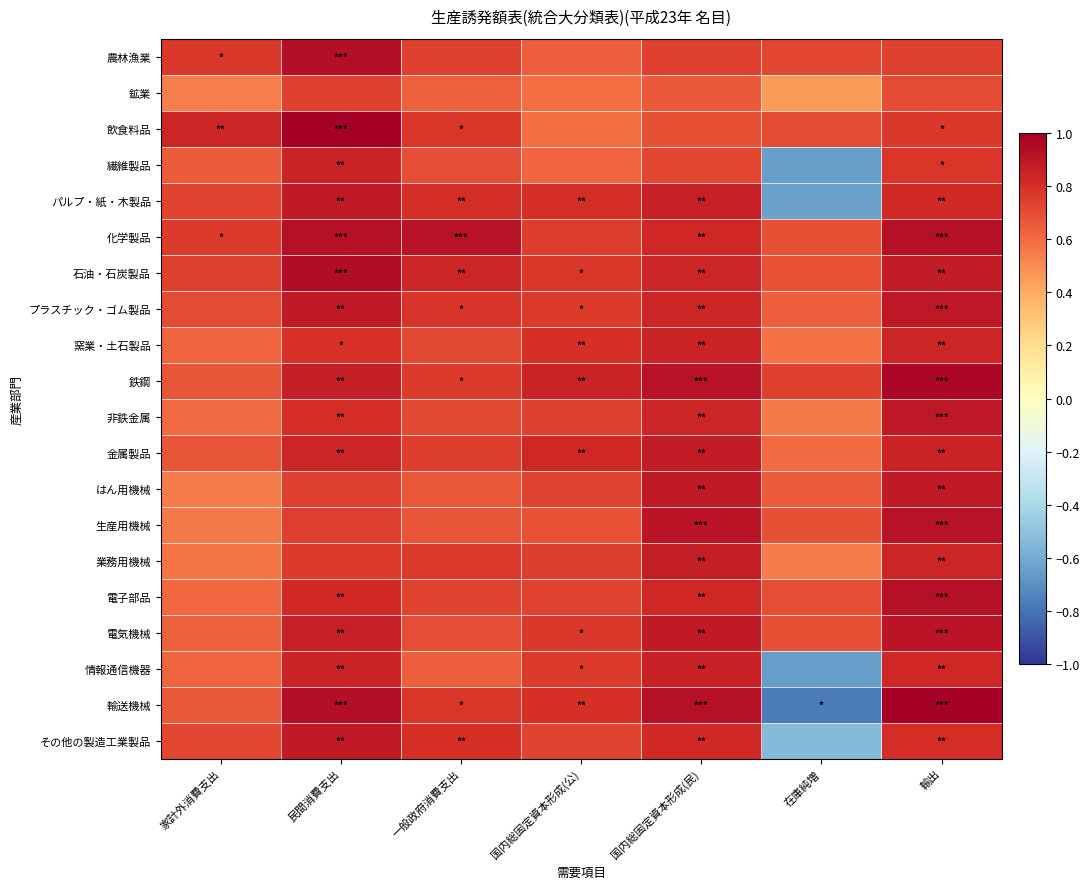

Rank the series at 国内総固定資本形成(公) from highest to lowest value.

鉄鋼, 金属製品, パルプ・紙・木製品, 輸送機械, 窯業・土石製品, 石油・石炭製品, 電気機械, プラスチック・ゴム製品, 情報通信機器, 化学製品, 業務用機械, 非鉄金属, 電子部品, その他の製造工業製品, はん用機械, 生産用機械, 農林漁業, 繊維製品, 鉱業, 飲食料品